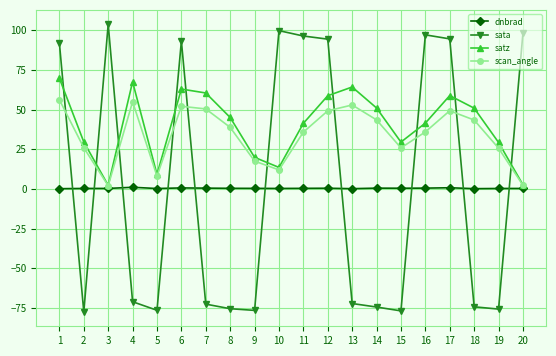

At which category does satz reach its first local valley?

3